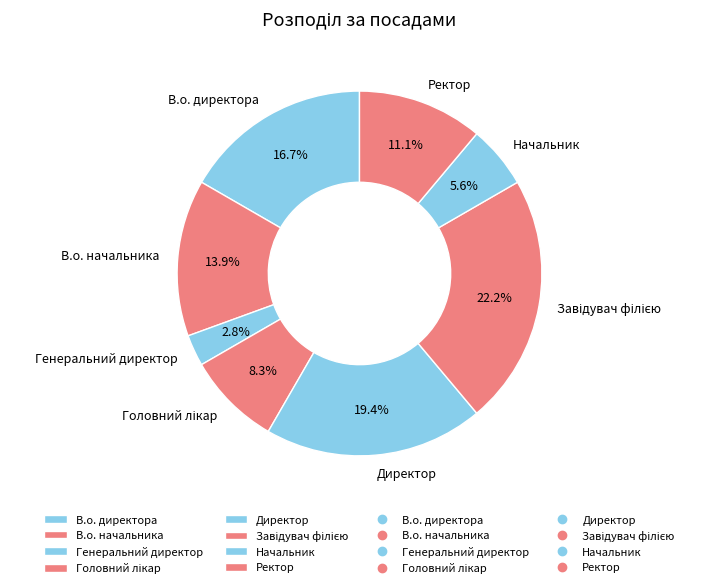

Which category has the smallest portion of the pie?

Генеральний директор